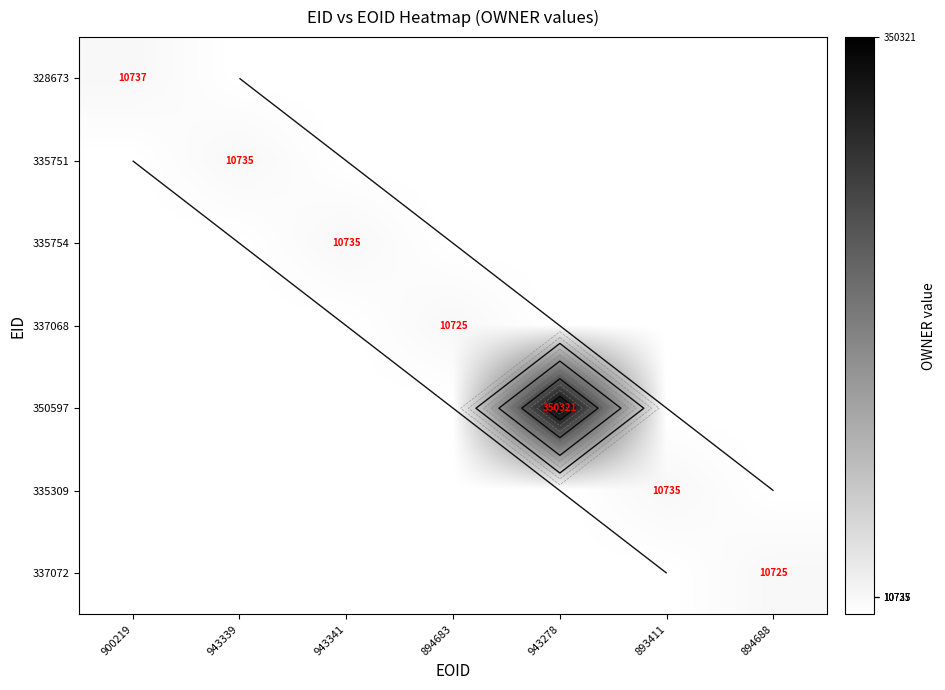

Which series has the widest spread of values?

350597